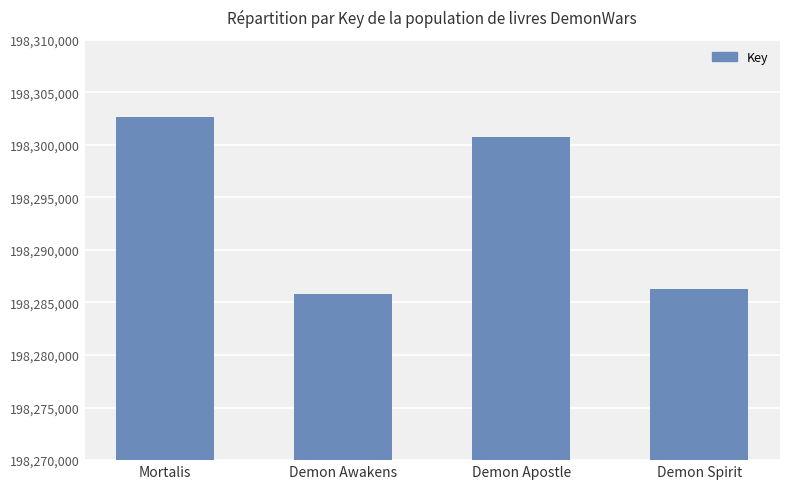

What is the value of the 2nd bar from the left?

198285792